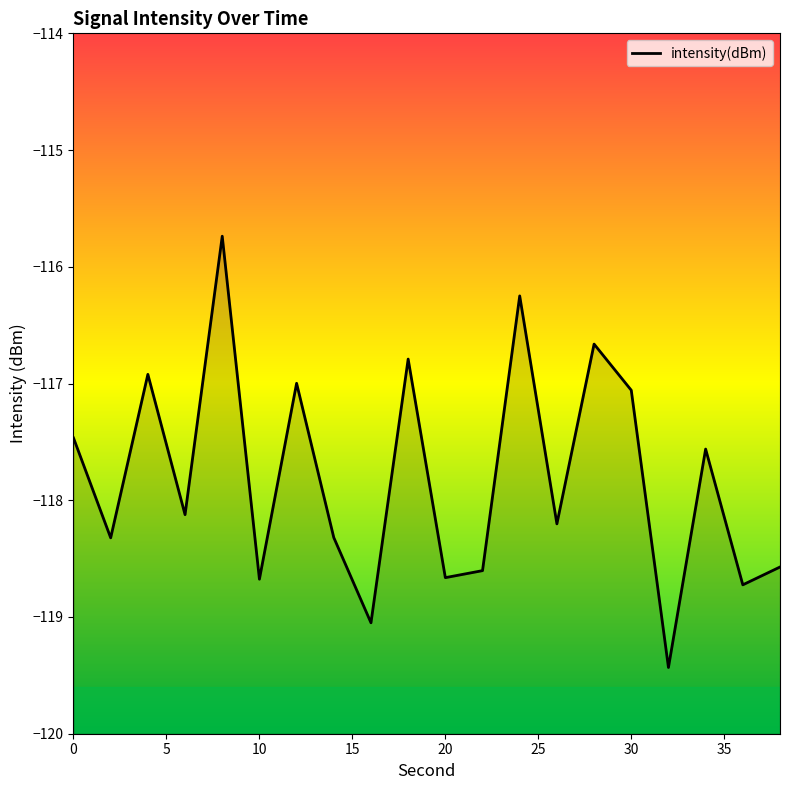

Reading right to left, what are all the values shown in this chart?

38=-118.6	36=-118.7	34=-117.6	32=-119.4	30=-117.1	28=-116.7	26=-118.2	24=-116.2	22=-118.6	20=-118.7	18=-116.8	16=-119.0	14=-118.3	12=-117.0	10=-118.7	8=-115.7	6=-118.1	4=-116.9	2=-118.3	0=-117.5